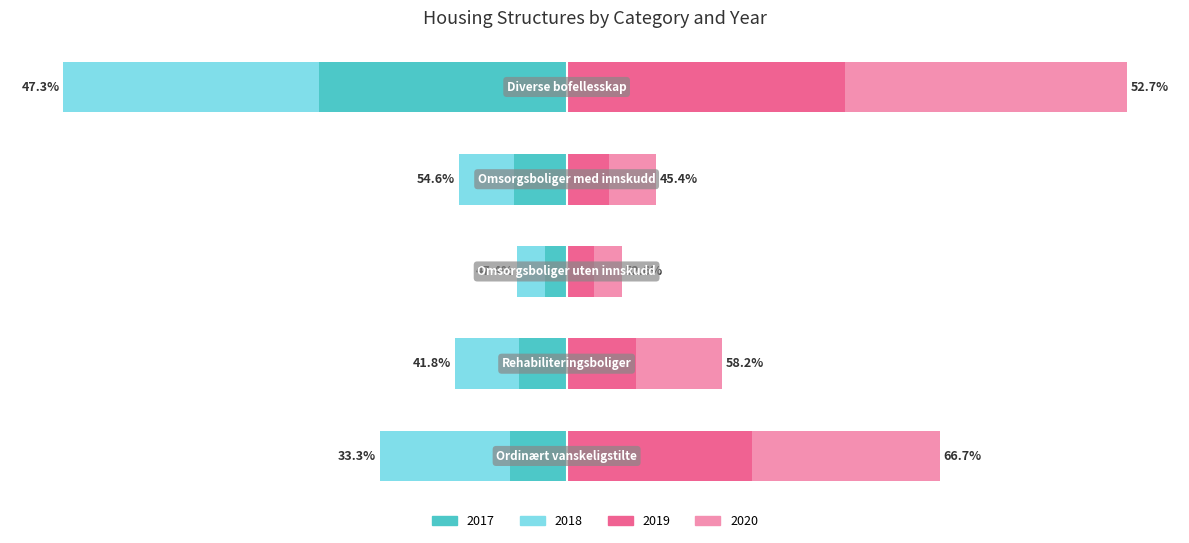

What is the value of the 2019 bar at the 5th from the left?

152